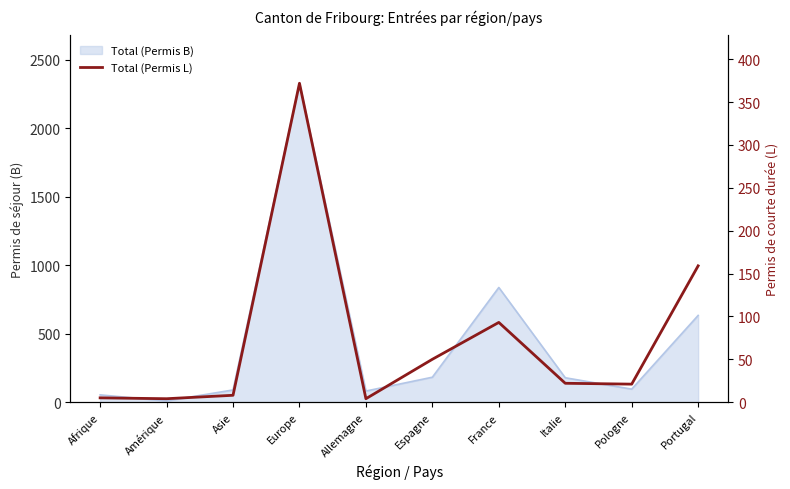

Reading right to left, what are all the values shown in this chart?

Portugal=159	Pologne=21	Italie=22	France=93	Espagne=50	Allemagne=4	Europe=372	Asie=8	Amérique=4	Afrique=5